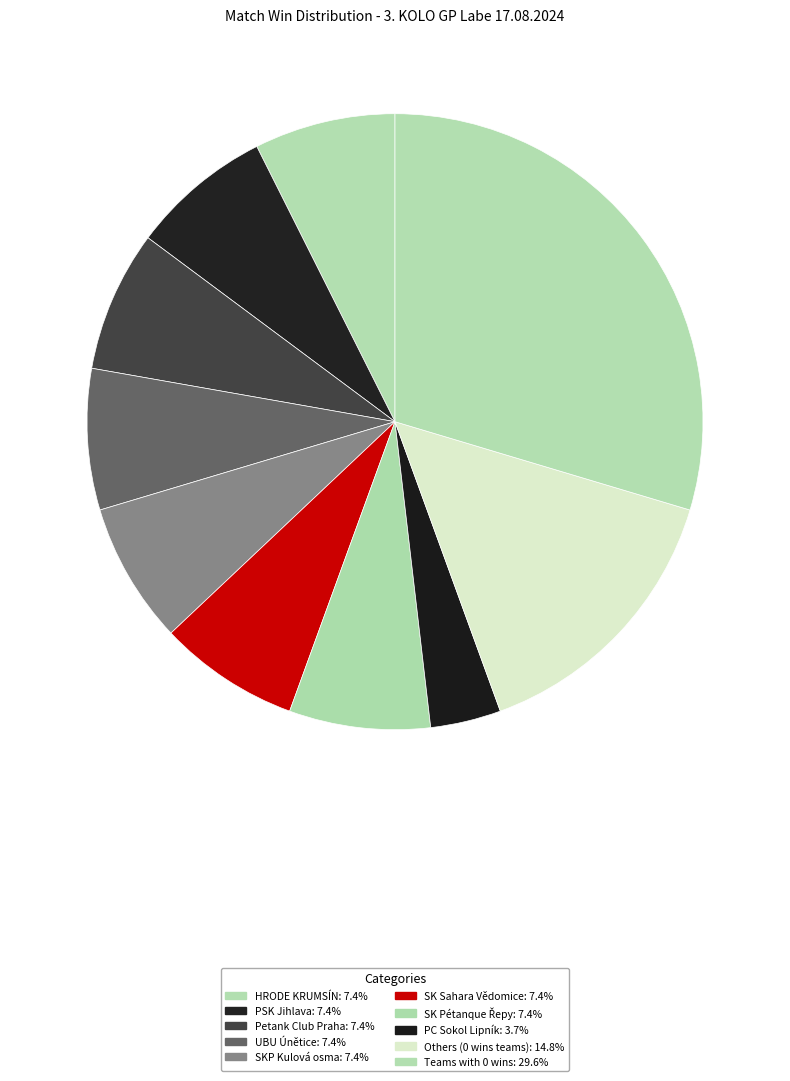

How many segments does this pie chart have?

10